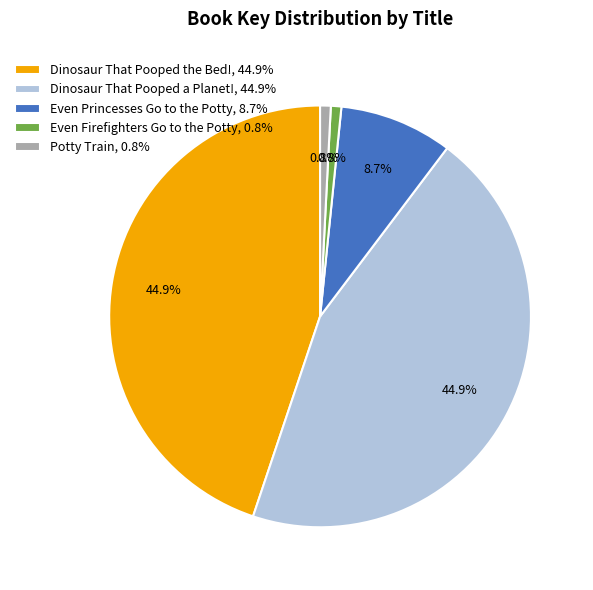

Combined, what portion of the pie is Dinosaur That Pooped a Planet!, 44.9% and Even Firefighters Go to the Potty, 0.8%?

45.7%